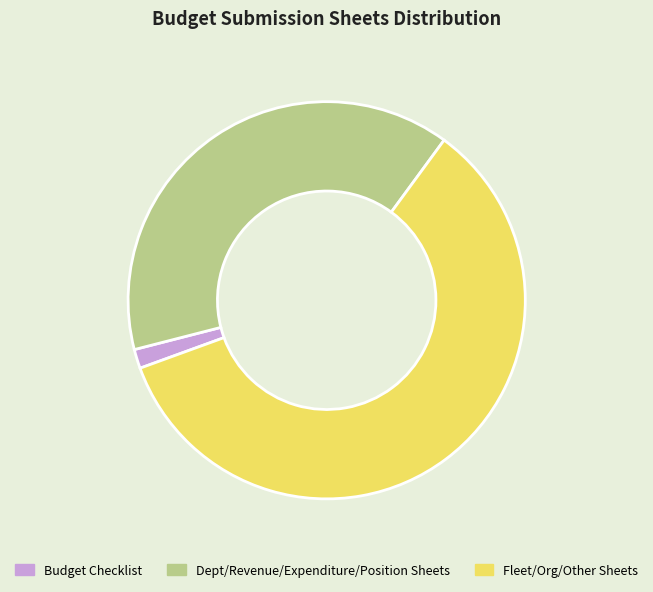

Is there any slice that represents more than half of the pie?

Yes